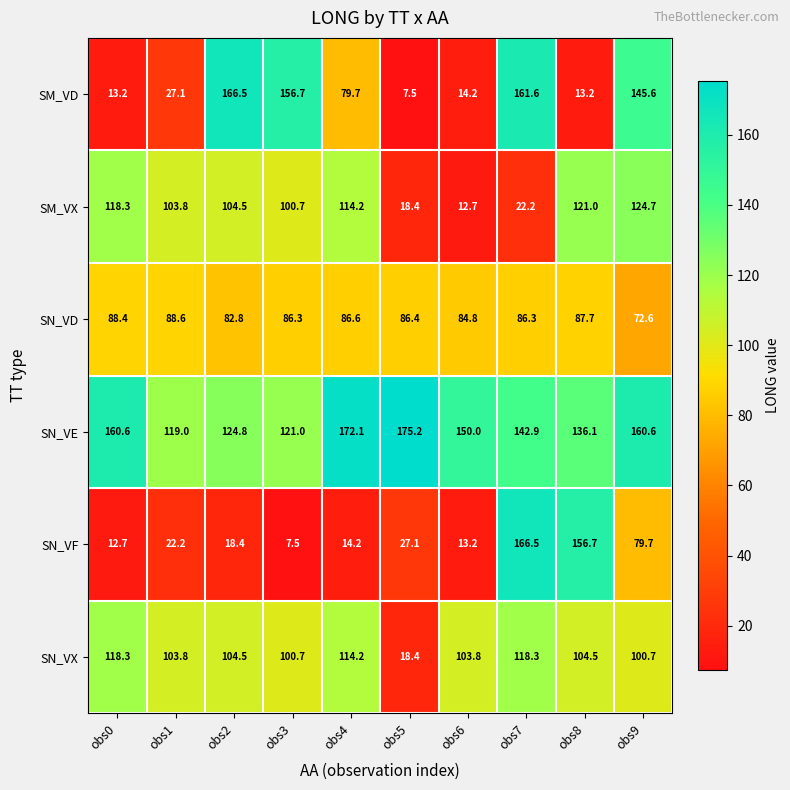

Is the value of SN_VE at obs1 greater than the value of SN_VD at obs7?

Yes